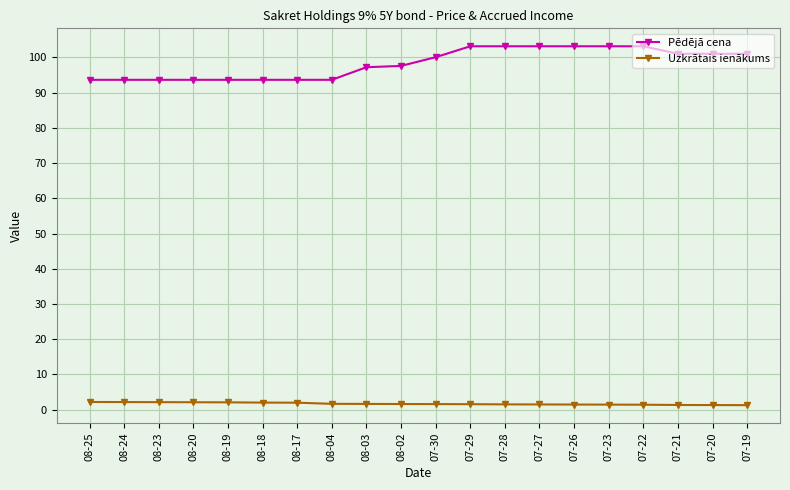

Which series changed the most between 08-04 and 07-26?

Pēdējā cena